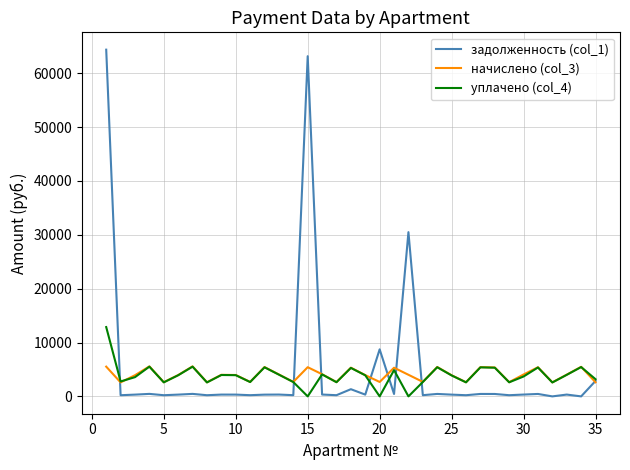

What is the average value of the начислено (col_3) series?

4031.6